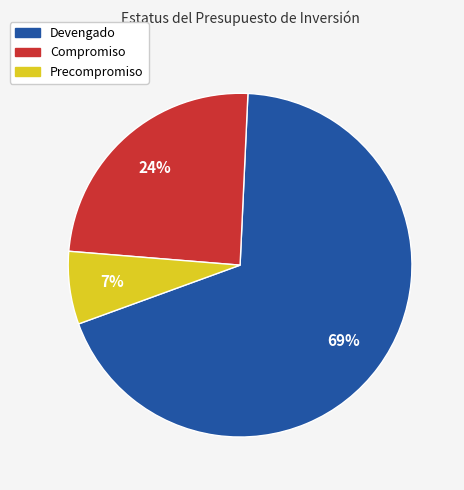

Is there any slice that represents more than half of the pie?

Yes